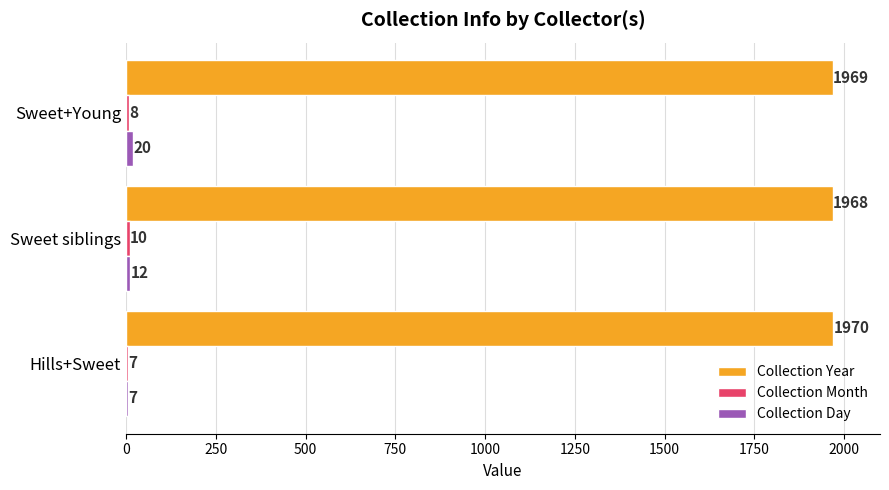

What is the average value of the Collection Year series?

1969